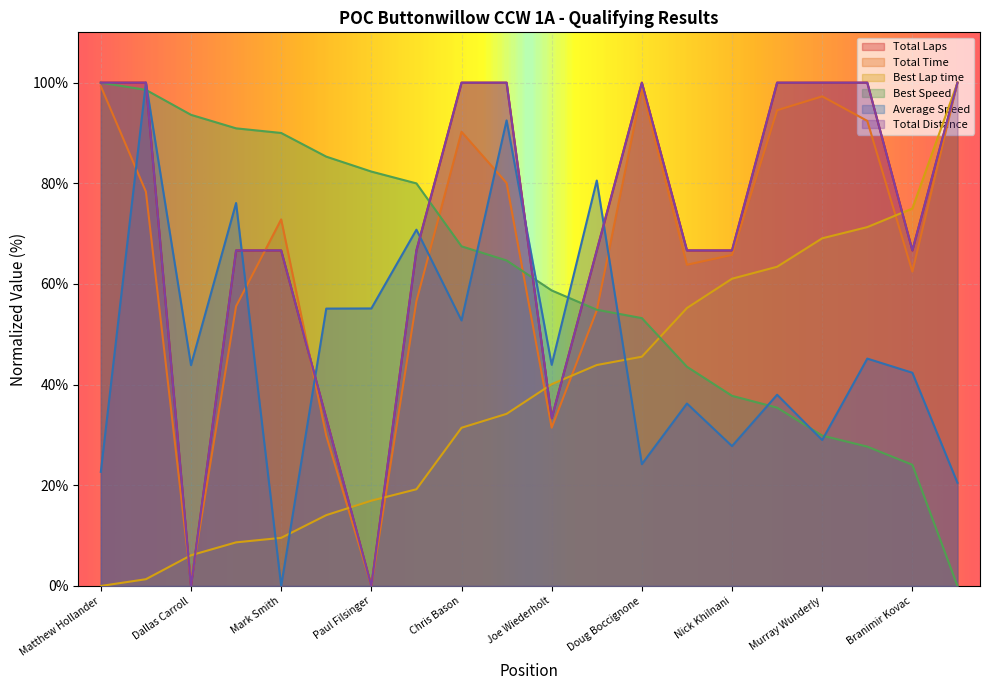

How many lines are shown in the chart?

6